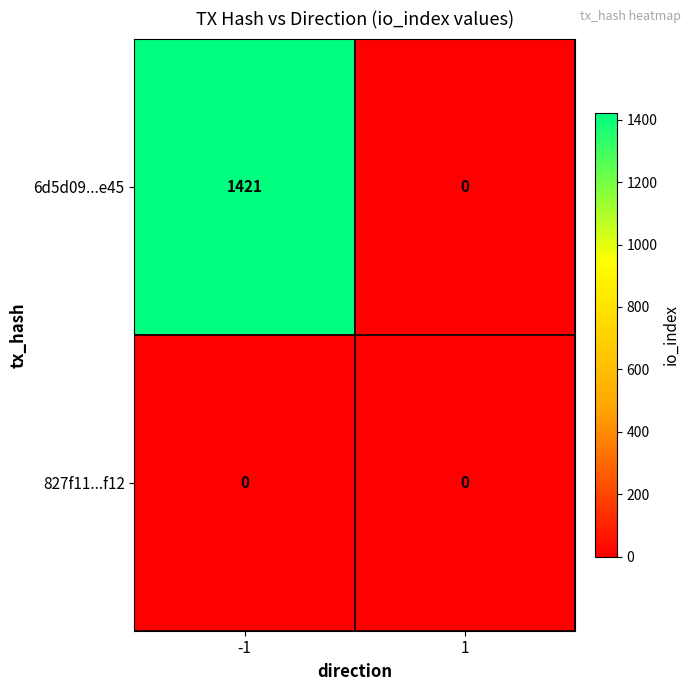

Which series has the largest total across all categories?

6d5d09...e45